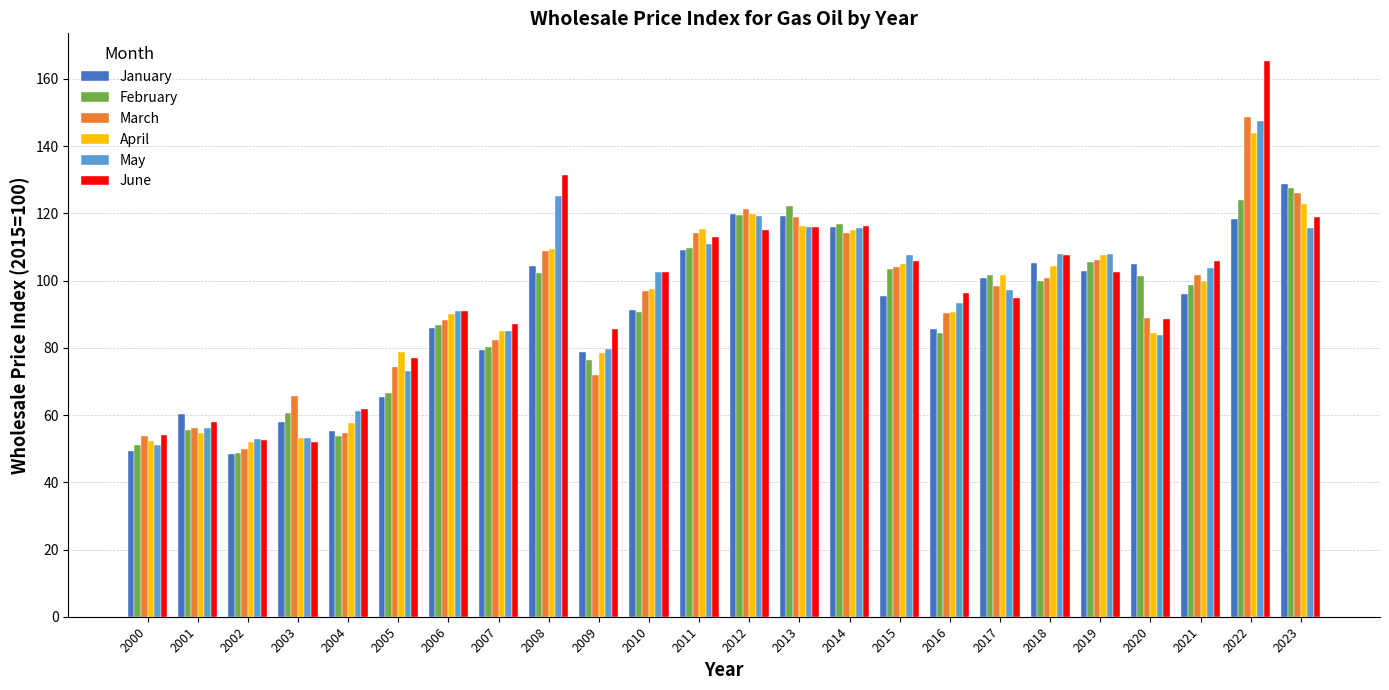

What is the value of the June bar at the 10th from the left?

85.5